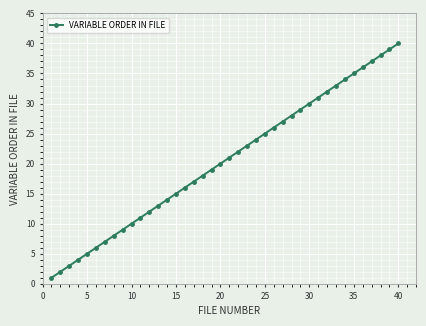

Does the chart have visible grid lines?

Yes